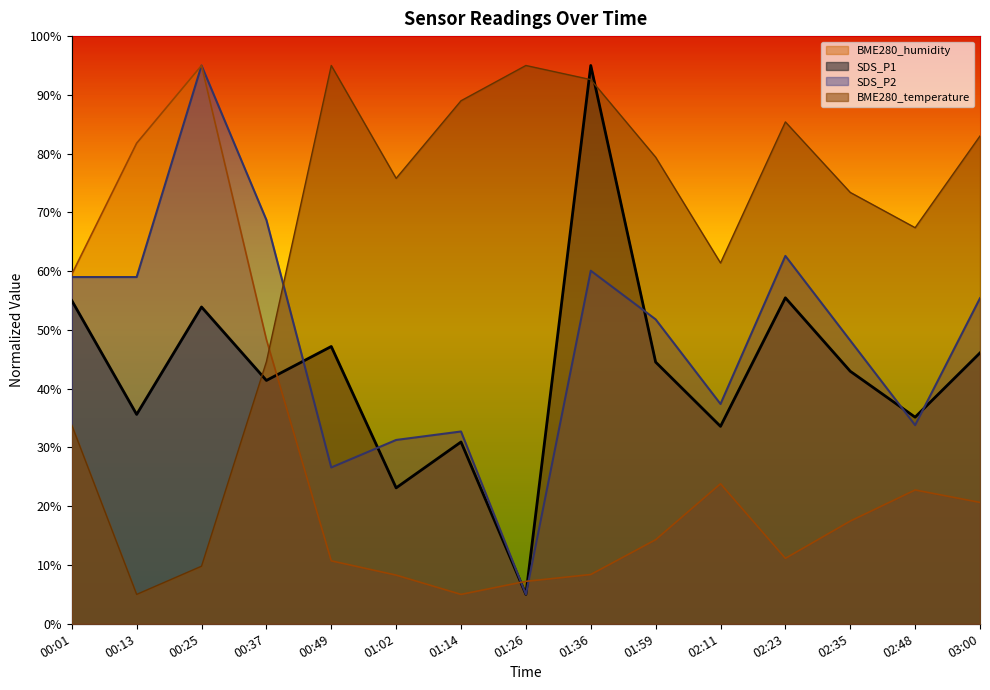

Where do BME280_temperature and SDS_P1 first cross each other?

00:25 and 00:37